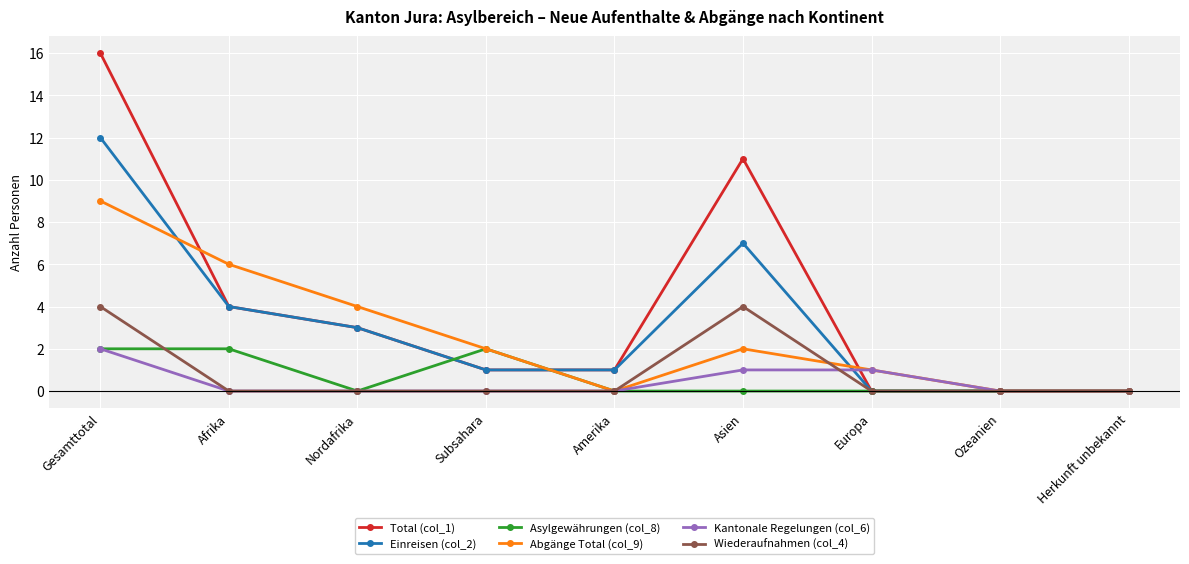

Reading right to left, extract all data points from this chart.

Total (col_1): 0	0	0	11	1	1	3	4	16
Einreisen (col_2): 0	0	0	7	1	1	3	4	12
Asylgewährungen (col_8): 0	0	0	0	0	2	0	2	2
Abgänge Total (col_9): 0	0	1	2	0	2	4	6	9
Kantonale Regelungen (col_6): 0	0	1	1	0	0	0	0	2
Wiederaufnahmen (col_4): 0	0	0	4	0	0	0	0	4